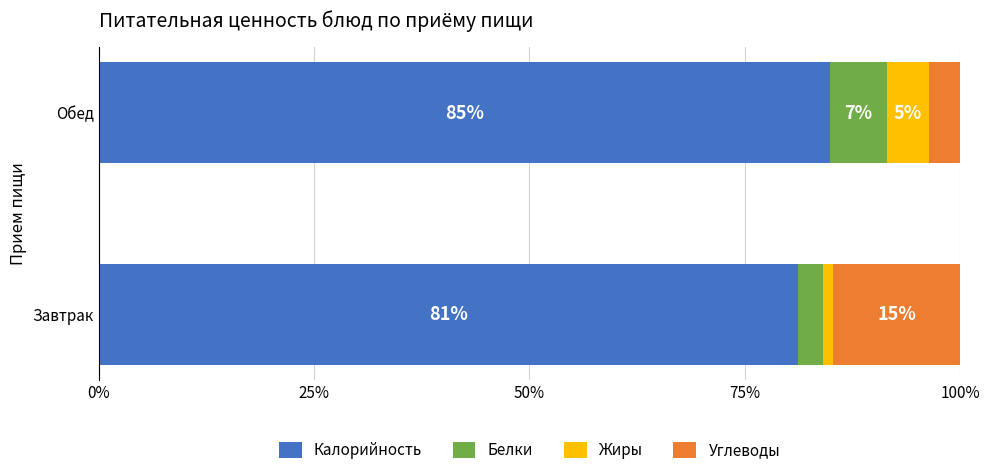

What are all the series names shown in the legend?

Калорийность, Белки, Жиры, Углеводы